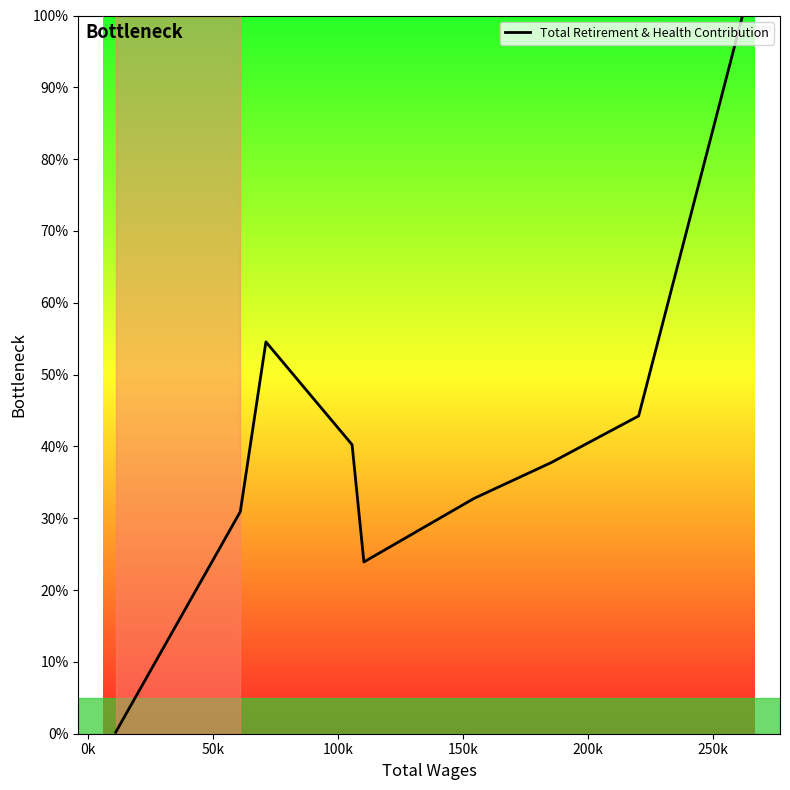

Does the chart have visible grid lines?

No